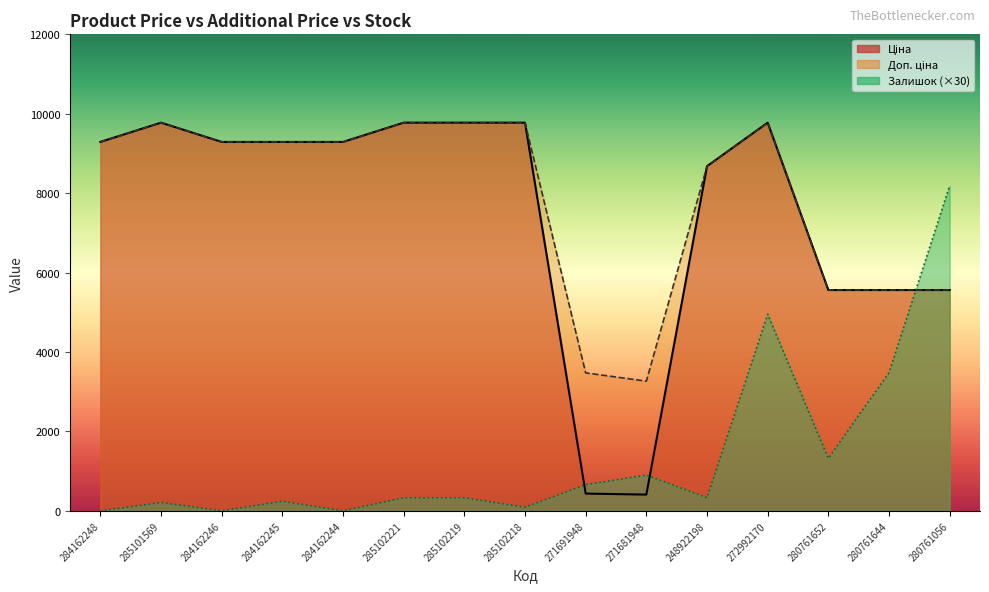

Between which two adjacent categories do Залишок and Доп. ціна first intersect?

280761644 and 280761056